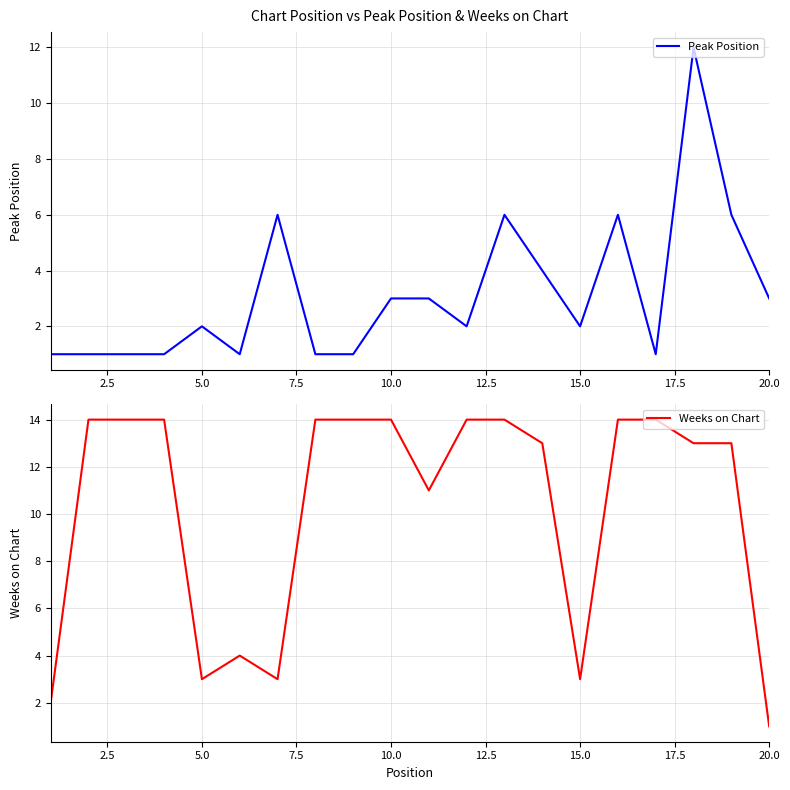

The value of Weeks on Chart at 5.0 is 4. True or false?

False